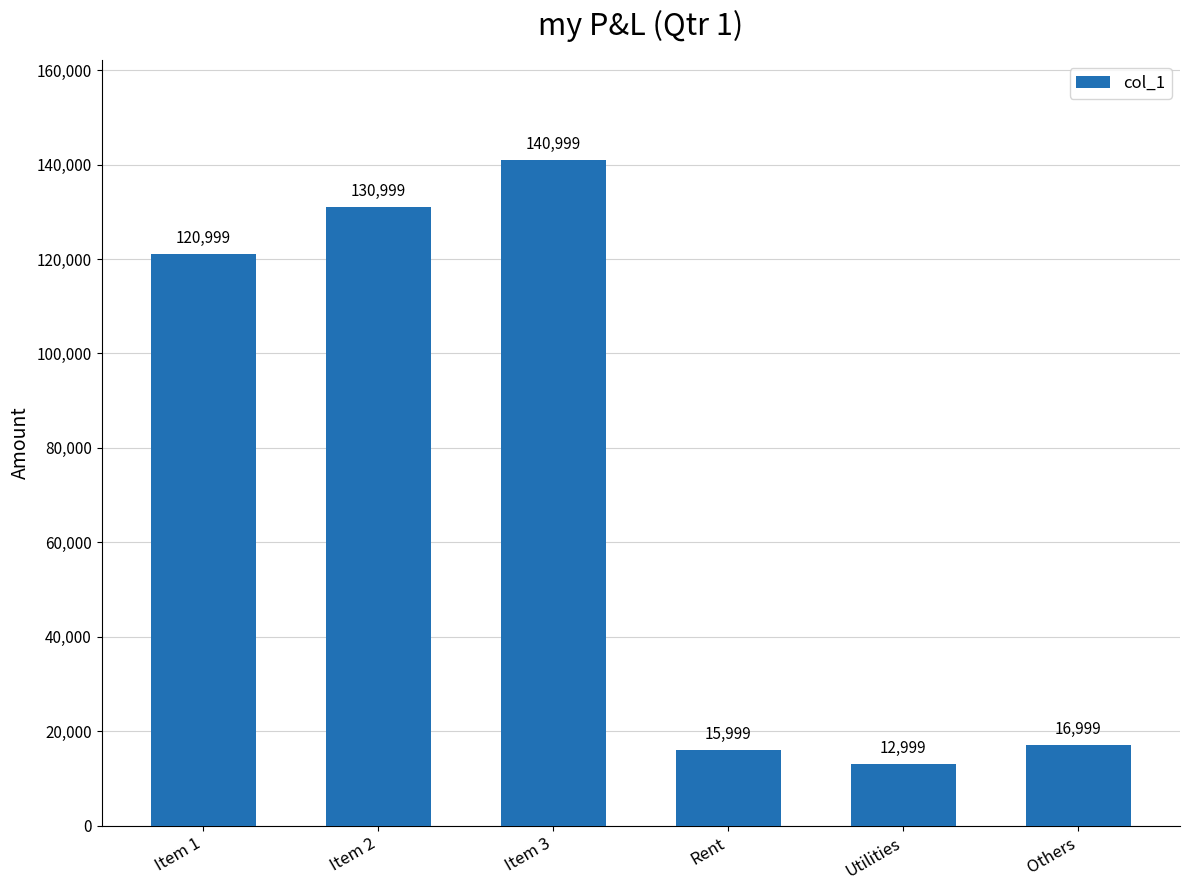

How many bars are there in total?

6